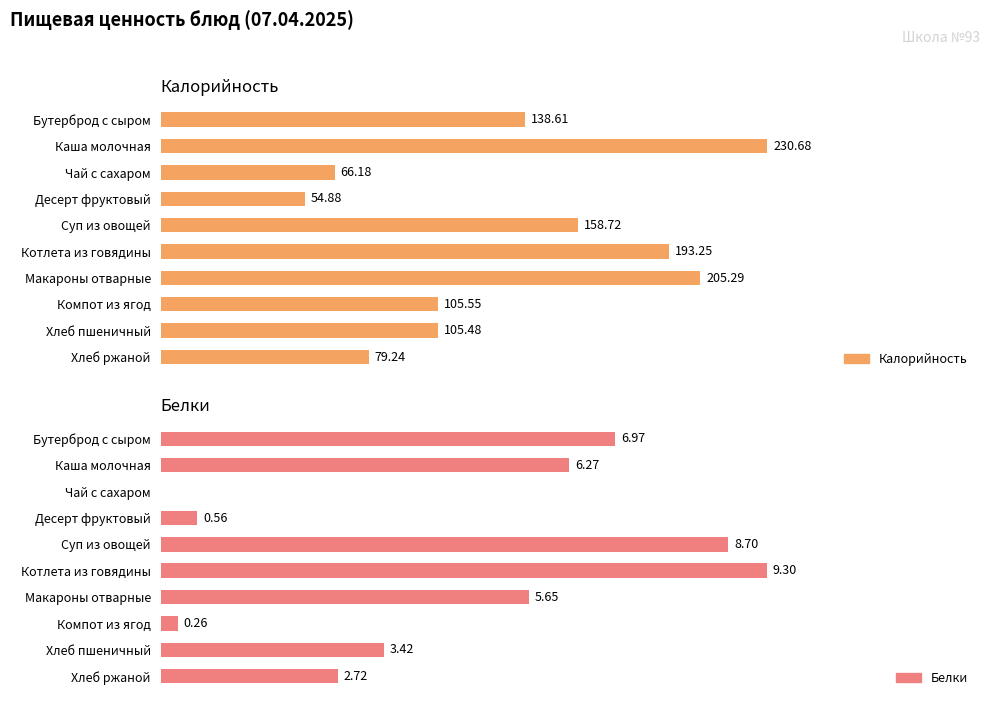

Which series changed the most between Чай с сахаром and Десерт фруктовый?

Калорийность